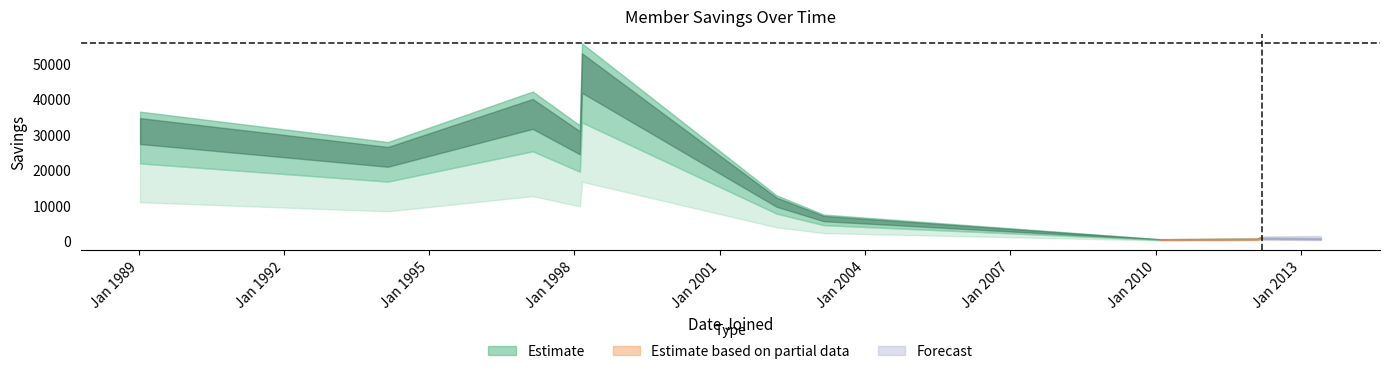

Where does the data first go above 27899?

1989-01-12